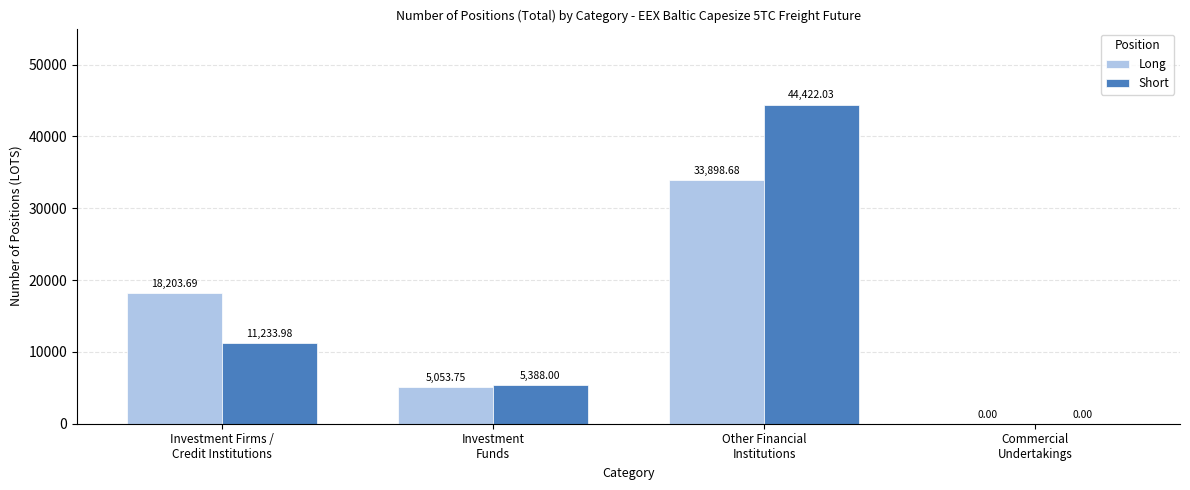

Which series has the largest total across all categories?

Short